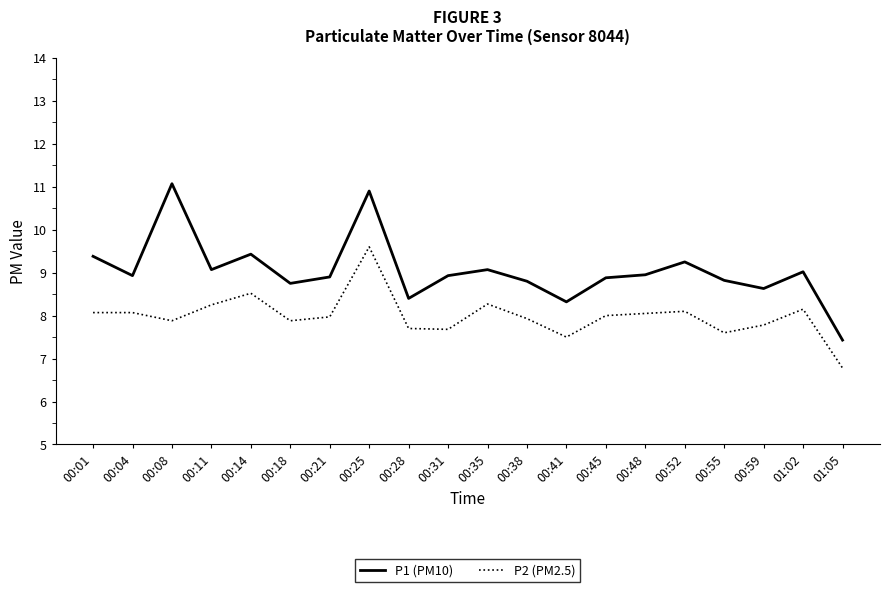

Is this an area chart (filled region under the line)?

No